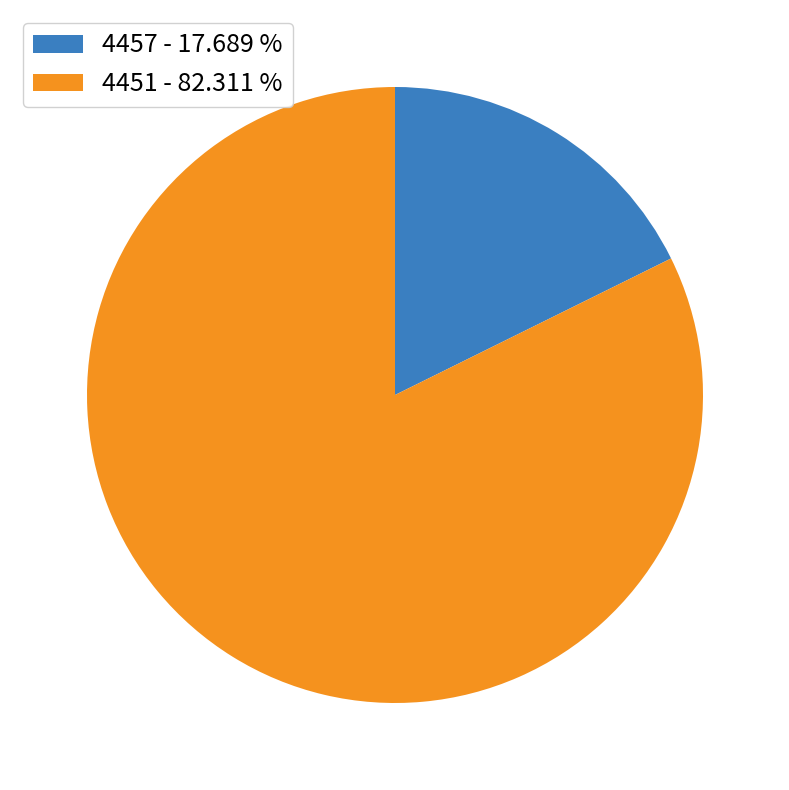

Count the number of slices in the pie.

2